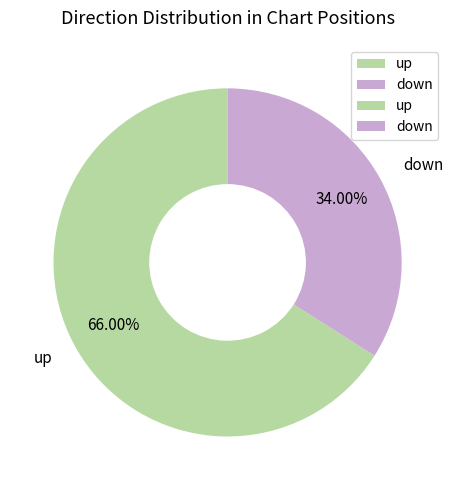

Combined, do down and up account for over 50%?

Yes